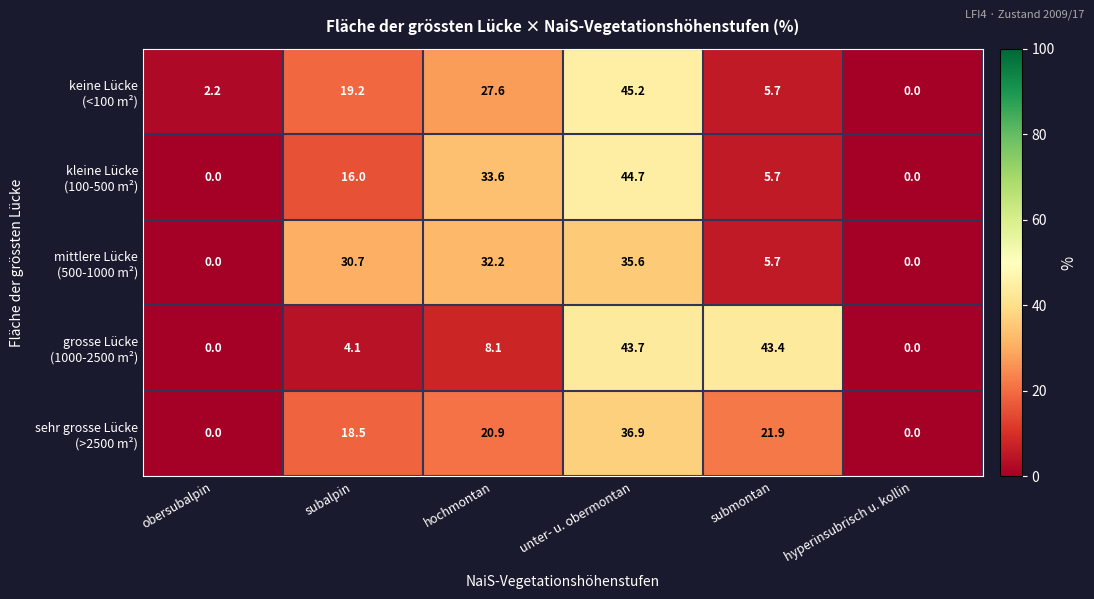

How many categories are shown in the chart?

6